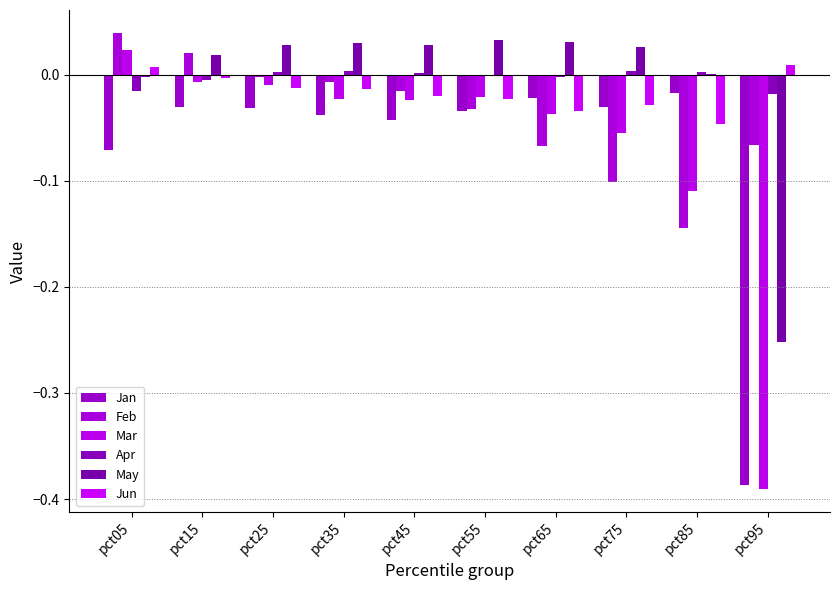

Does the chart contain stacked bars?

No